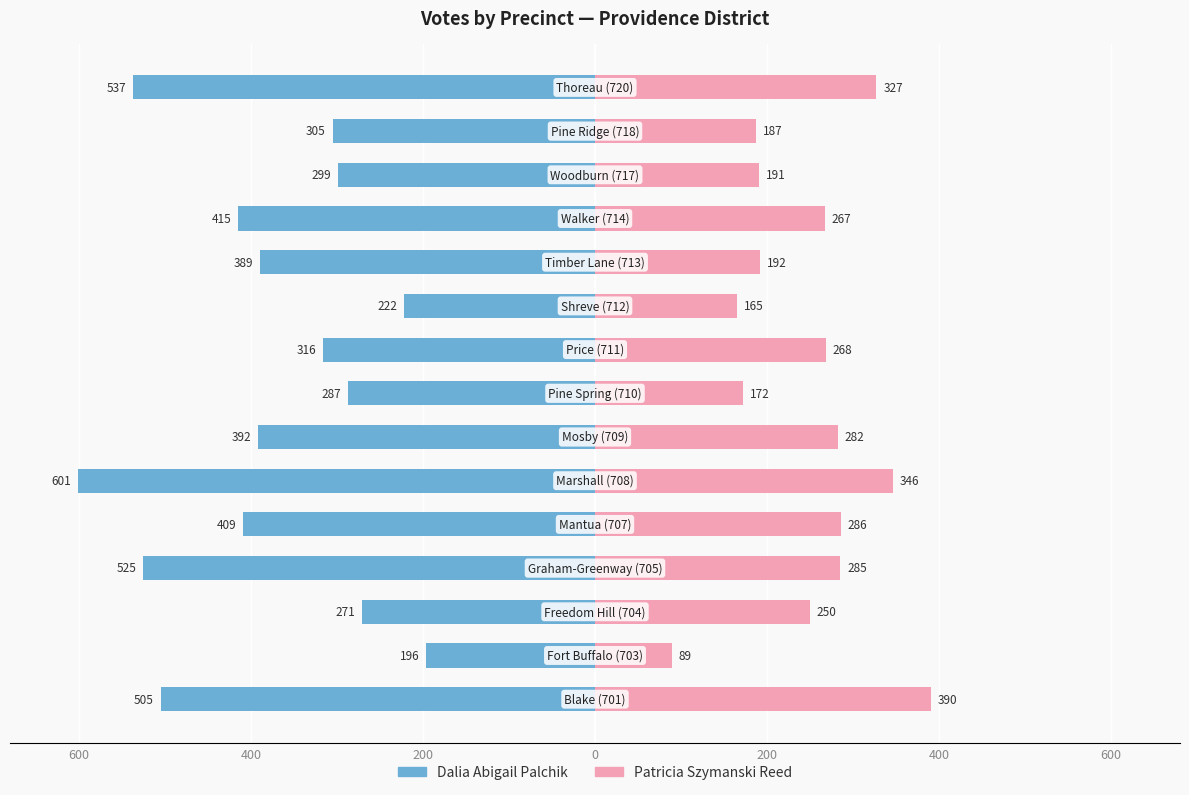

Between 200 and 200, which series saw the biggest shift?

Dalia Abigail Palchik